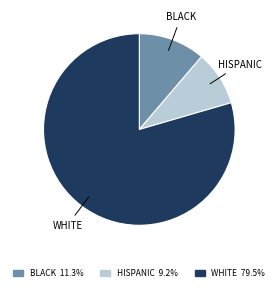

Which has a higher value, HISPANIC or BLACK?

BLACK